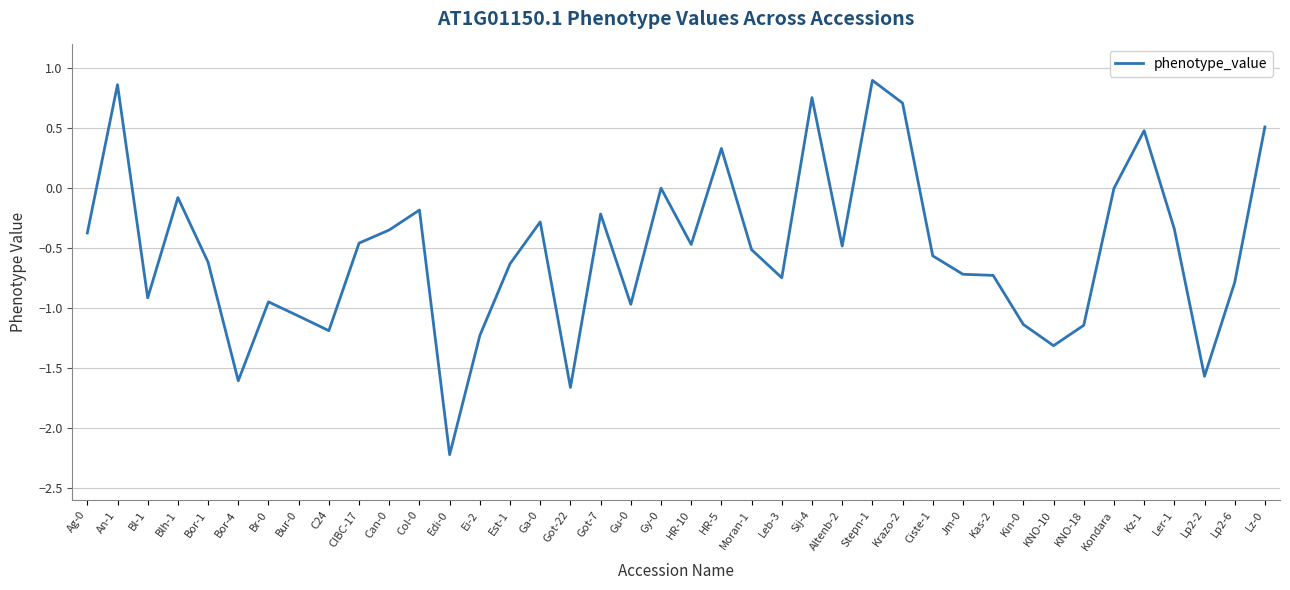

What is the difference between the second highest and minimum values?

3.1